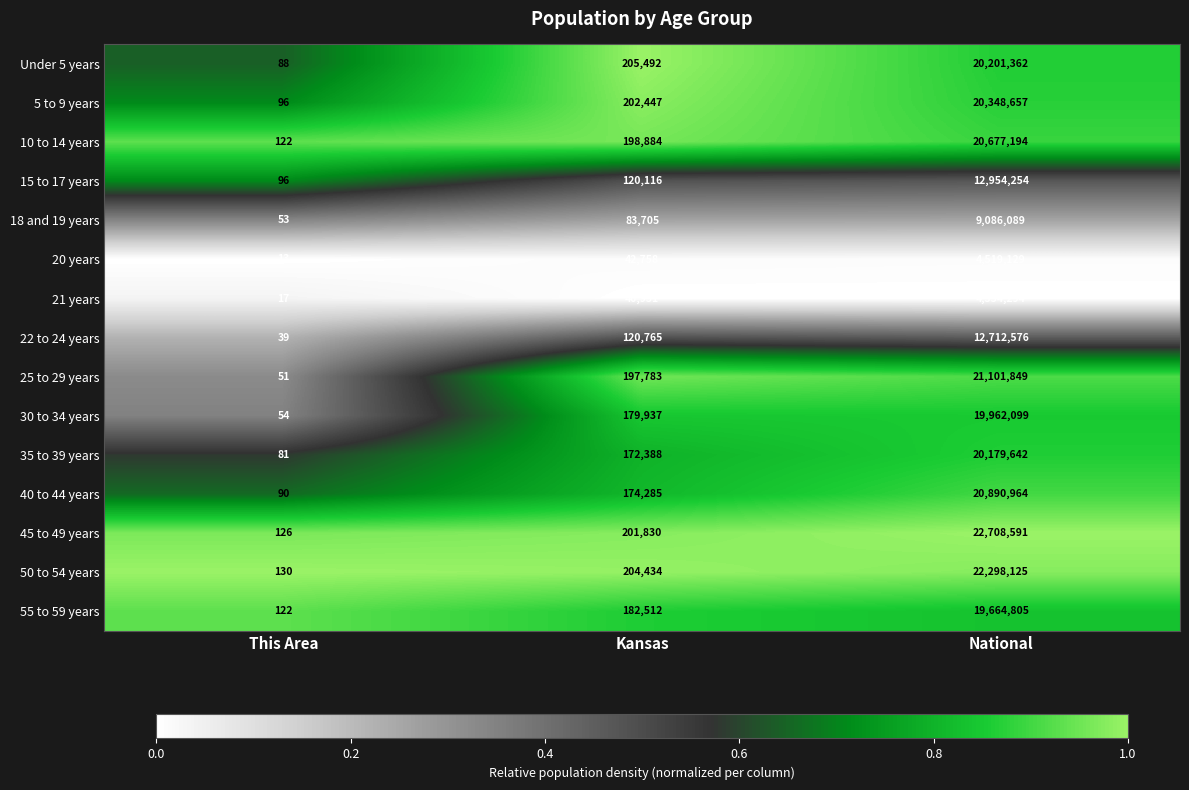

Where is 10 to 14 years nearest to the value 10338658?

Kansas